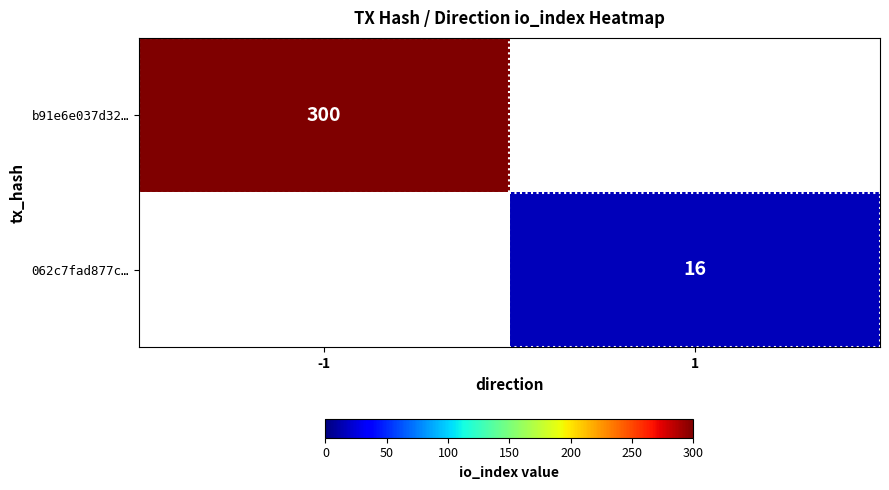

True or false: b91e6e037d32… has a value of 300 at -1.

True